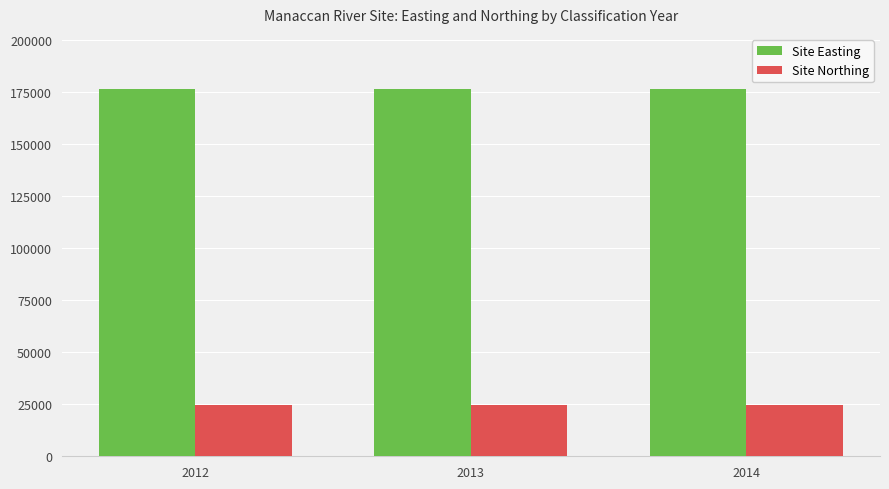

Rank the series by their maximum value, from lowest to highest.

Site Northing, Site Easting